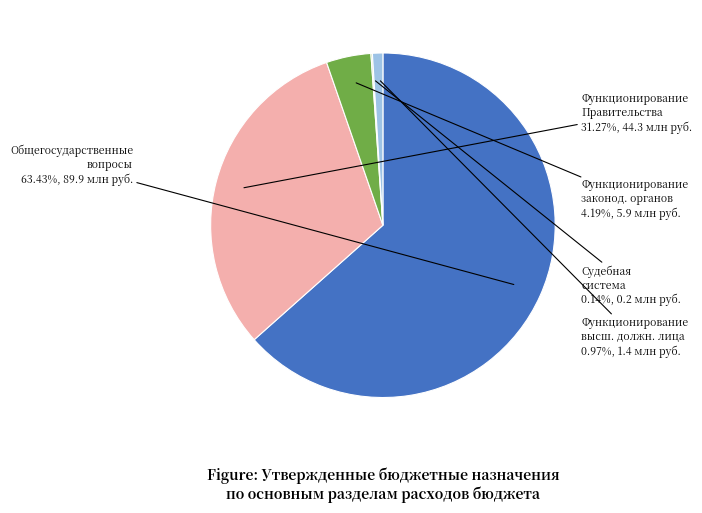

Is there any slice that represents more than half of the pie?

Yes